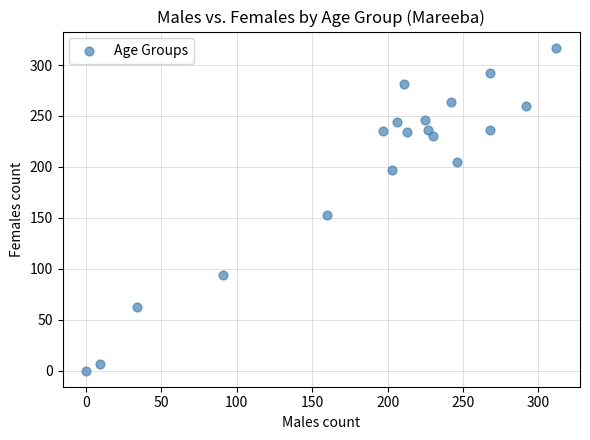

What is the range of Y values (max minus min)?

317